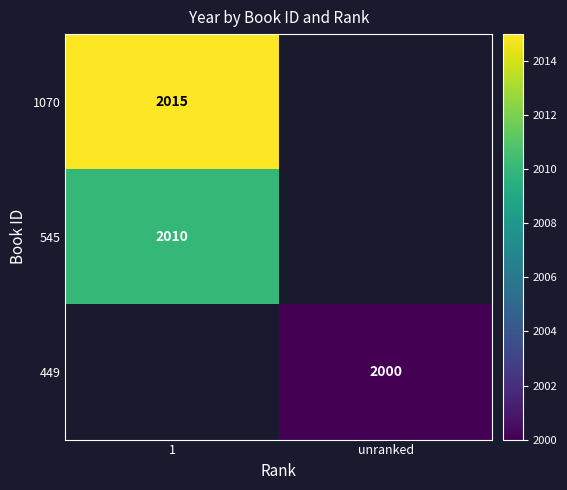

At how many categories does at least one series exceed 2010?

1